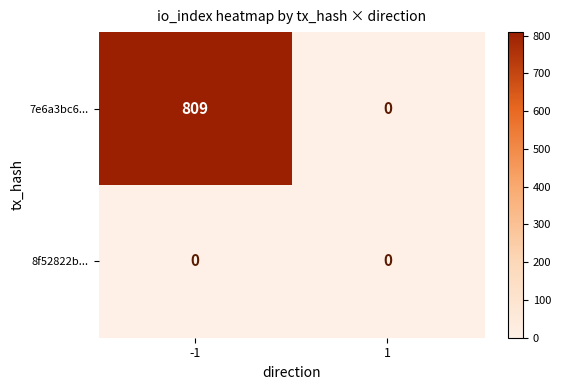

What is the difference between the 7e6a3bc6... values at -1 and 1?

809